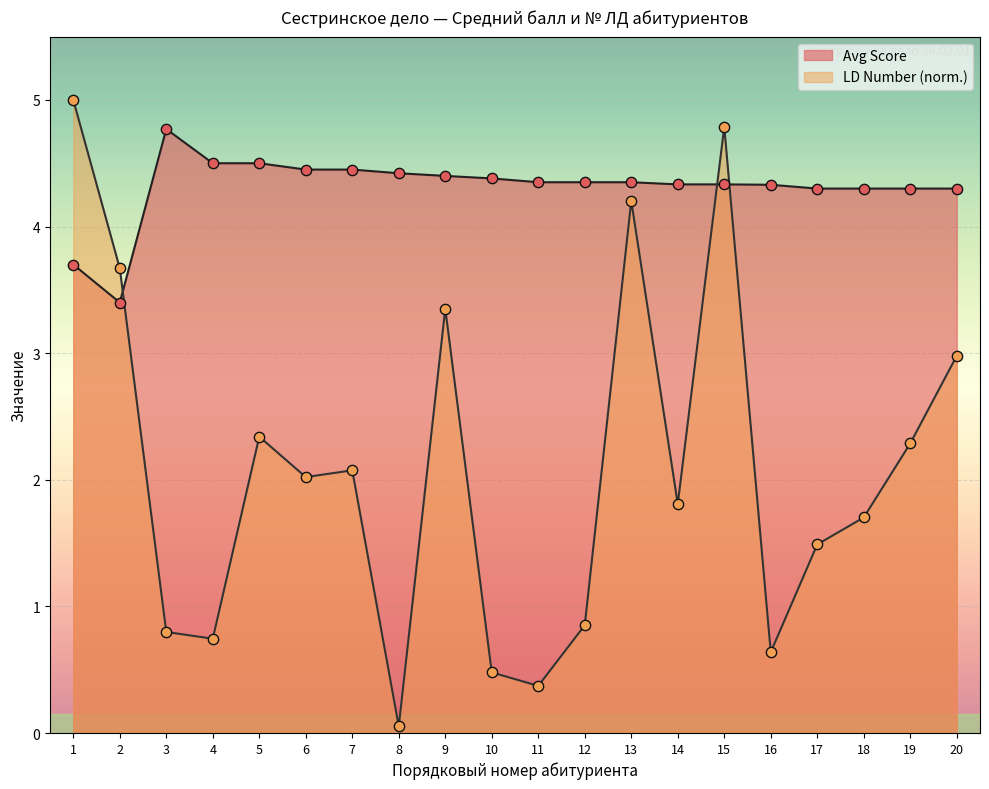

Which series contains the lowest Y value?

LD Number